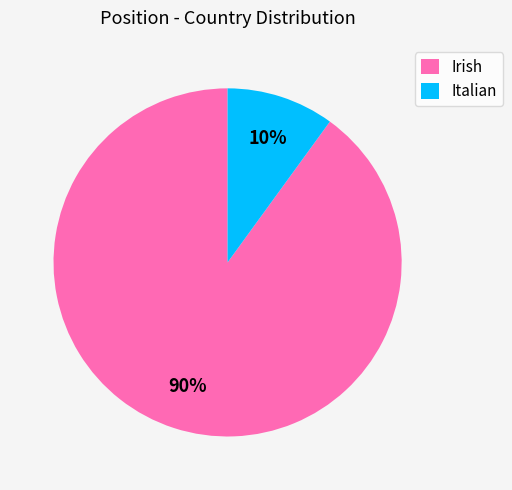

Is it true that Italian is 10% of the pie?

True